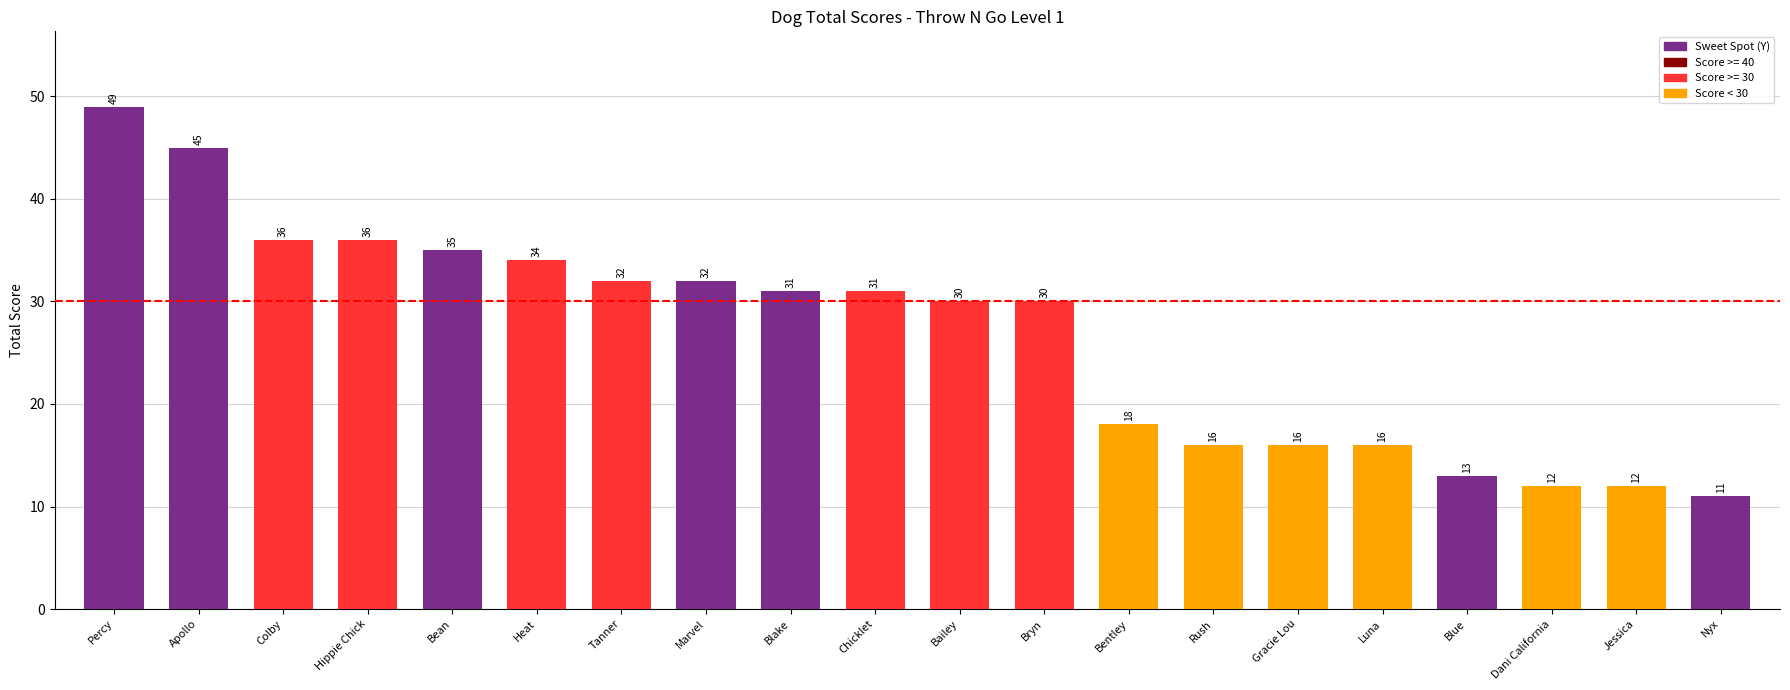

What is the difference between the second highest and second lowest values?

33